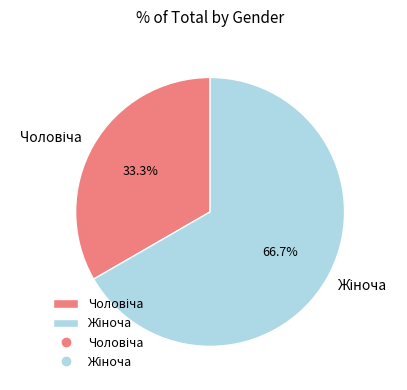

Is there any slice that represents more than half of the pie?

Yes